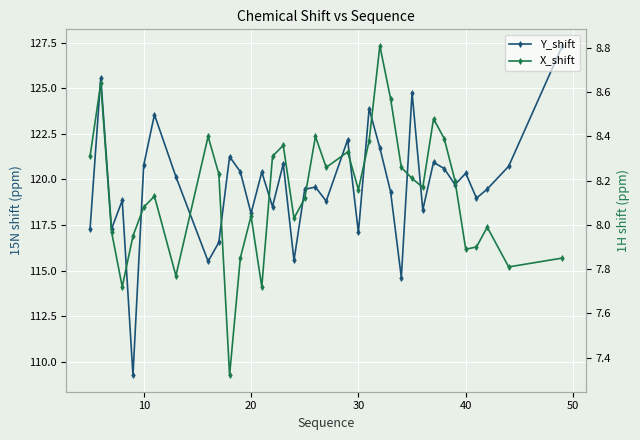

What are all the series names shown in the legend?

Y_shift, X_shift